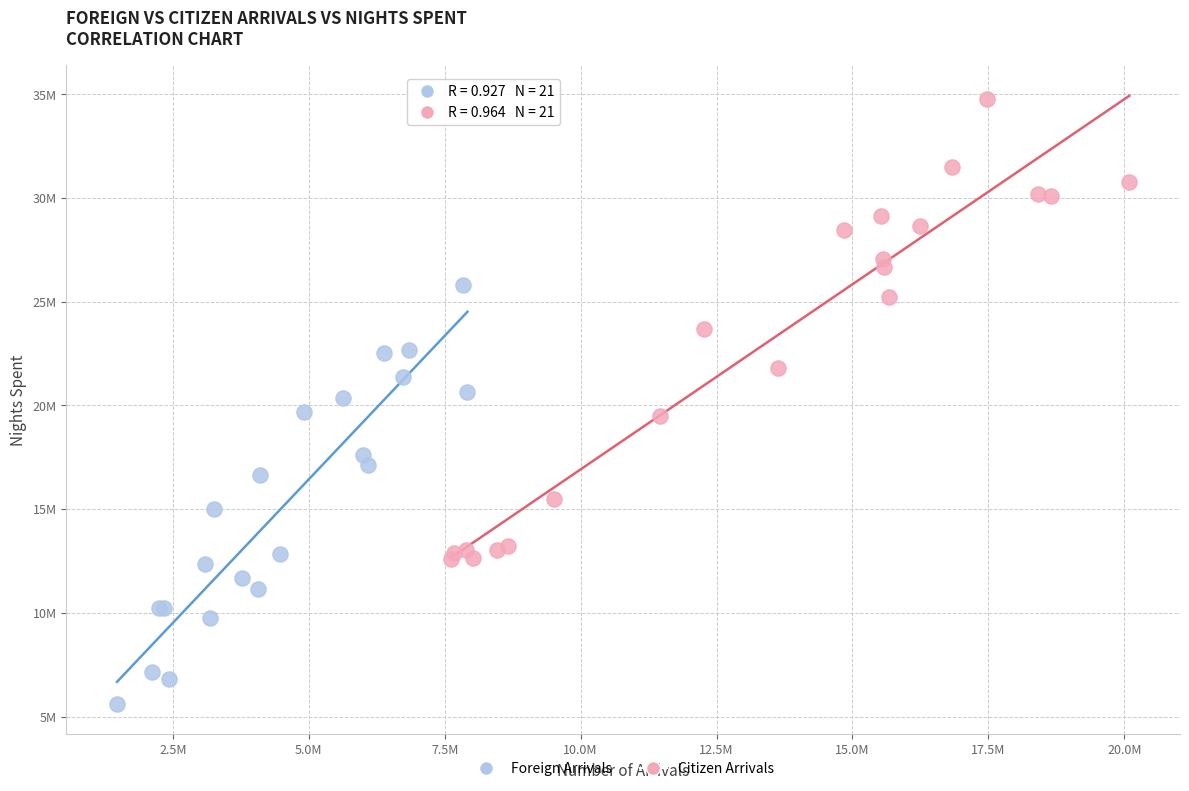

What are all the series names shown in the legend?

Foreign Arrivals, Citizen Arrivals